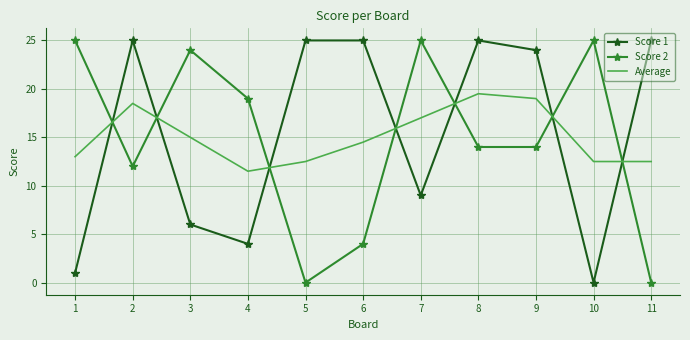

What is the sum of the Score 1 values at 9 and 1?

25.0